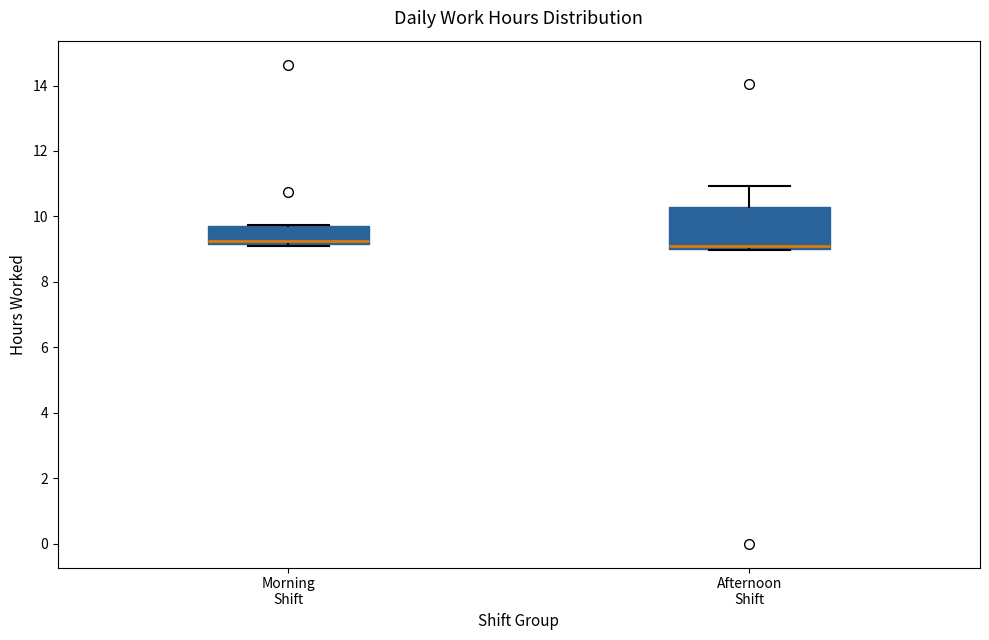

Reading left to right, read every box against the y-axis: the position of its median line, the range the box covers, and the ends of its whiskers. The values are not printed on the chart, so give them approximately, as read against the axis.

Morning Shift: median 9.2 (just above the box's lower edge), box 9.2 to 9.8, whiskers 9.2 to 9.8
Afternoon Shift: median 9.2, box 9.0 to 10.2, whiskers 9.0 to 11.0